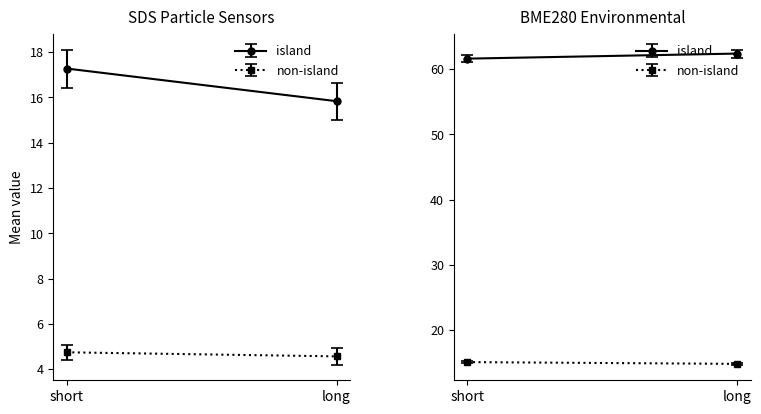

What is the difference between the second highest and second lowest values in the BME280_humidity series?

0.9